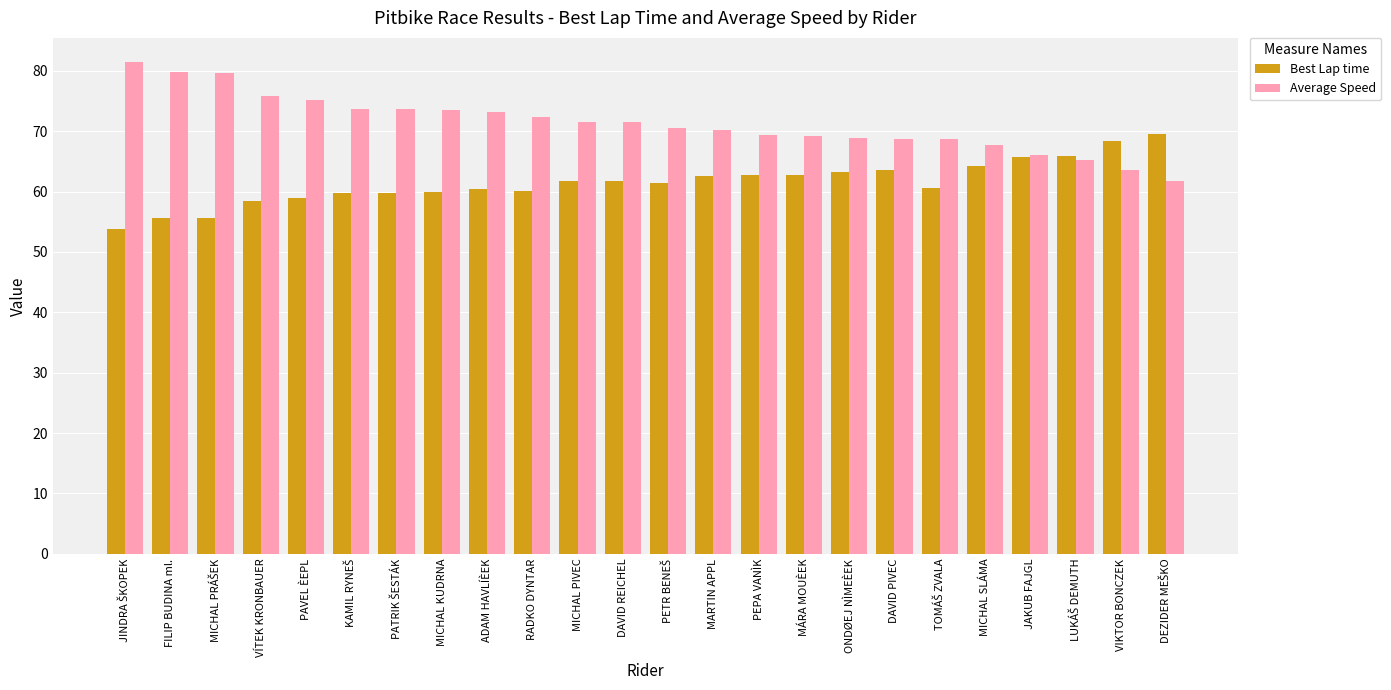

List the series in order of their peak value, highest first.

Average Speed, Best Lap time